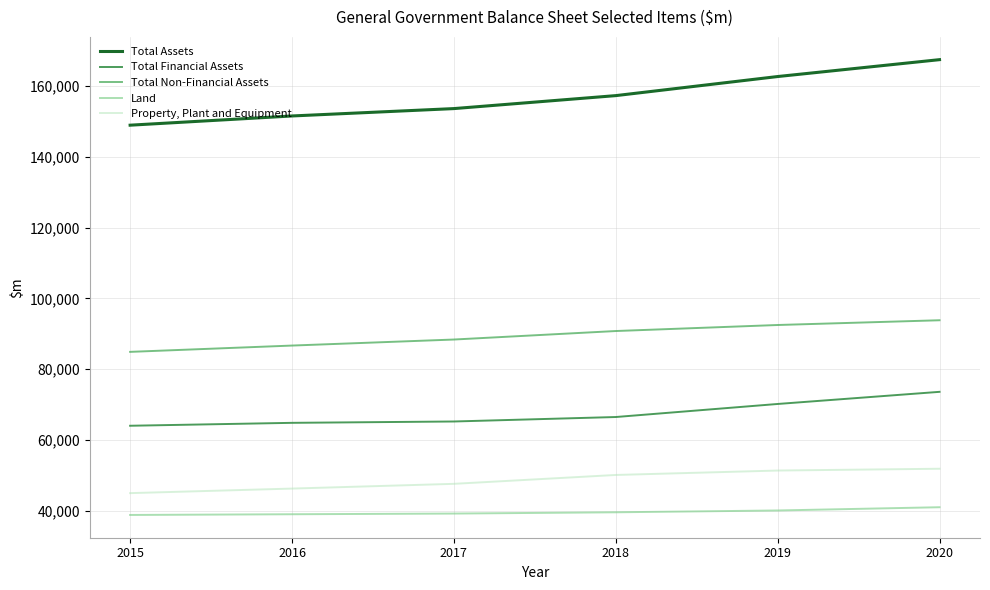

What is the average value of the Total Assets series?

156932